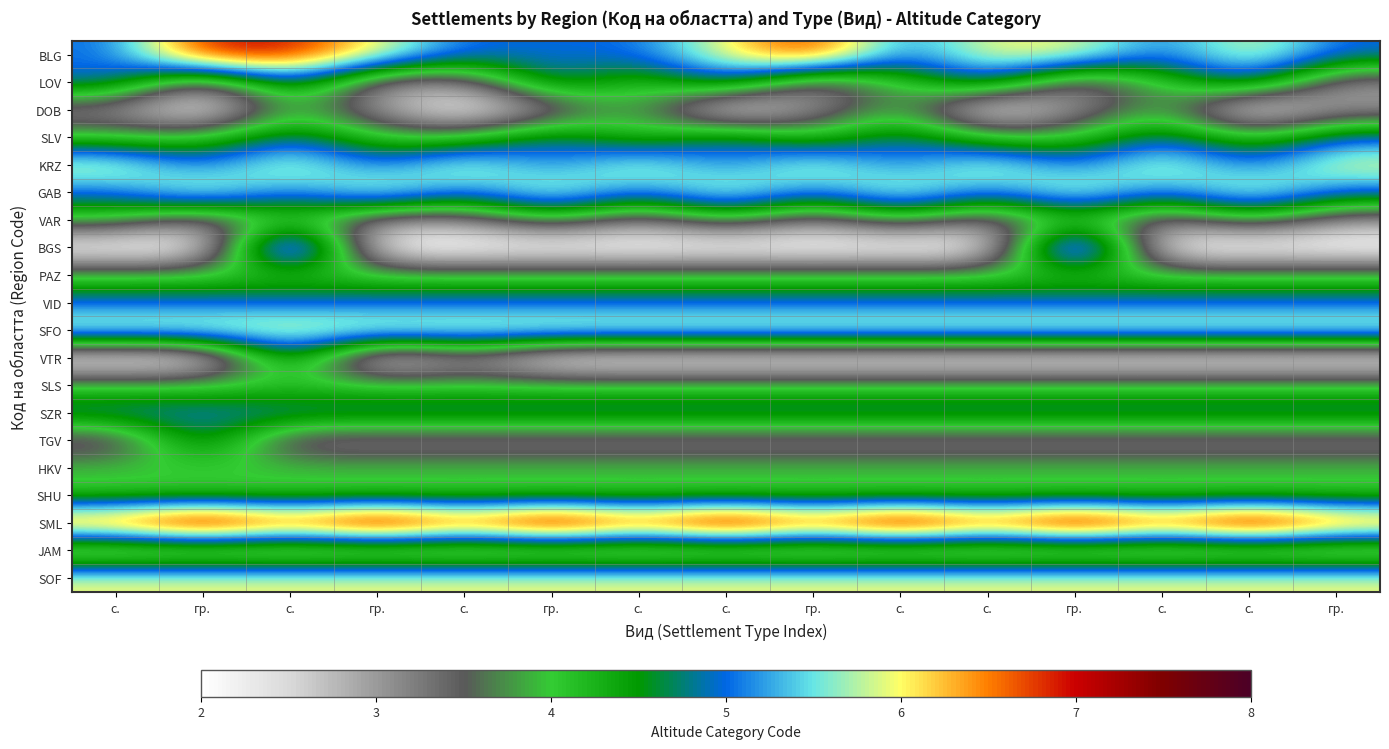

Reading right to left, extract all data points from this chart.

BLG: гр.=5	с.=6	с.=5	гр.=6	с.=6	с.=5	гр.=7	с.=6	с.=5	гр.=5	с.=5	гр.=6	с.=7	гр.=7	с.=5
LOV: гр.=3	с.=5	с.=4	гр.=3	с.=5	с.=4	гр.=3	с.=5	с.=4	гр.=5	с.=3	гр.=3	с.=5	гр.=3	с.=5
DOB: гр.=3	с.=2	с.=4	гр.=3	с.=2	с.=4	гр.=3	с.=2	с.=4	гр.=3	с.=2	гр.=3	с.=4	гр.=2	с.=3
SLV: гр.=5	с.=4	с.=5	гр.=4	с.=4	с.=5	гр.=4	с.=5	с.=4	гр.=5	с.=4	гр.=4	с.=5	гр.=4	с.=4
KRZ: гр.=6	с.=5	с.=6	гр.=5	с.=6	с.=5	гр.=6	с.=5	с.=6	гр.=5	с.=6	гр.=5	с.=6	гр.=5	с.=6
GAB: гр.=5	с.=6	с.=5	гр.=6	с.=5	с.=6	гр.=5	с.=6	с.=5	гр.=6	с.=5	гр.=6	с.=5	гр.=6	с.=5
VAR: гр.=3	с.=4	с.=3	гр.=4	с.=3	с.=4	гр.=3	с.=4	с.=3	гр.=4	с.=3	гр.=3	с.=4	гр.=3	с.=4
BGS: гр.=2	с.=2	с.=2	гр.=7	с.=2	с.=2	гр.=2	с.=2	с.=2	гр.=2	с.=2	гр.=2	с.=7	гр.=2	с.=2
PAZ: гр.=4	с.=4	с.=4	гр.=4	с.=4	с.=4	гр.=4	с.=4	с.=4	гр.=4	с.=4	гр.=4	с.=4	гр.=4	с.=4
VID: гр.=5	с.=5	с.=5	гр.=5	с.=5	с.=5	гр.=5	с.=5	с.=5	гр.=5	с.=5	гр.=5	с.=5	гр.=5	с.=5
SFO: гр.=6	с.=6	с.=6	гр.=6	с.=6	с.=6	гр.=6	с.=6	с.=6	гр.=6	с.=6	гр.=6	с.=6	гр.=6	с.=6
VTR: гр.=2	с.=2	с.=2	гр.=2	с.=2	с.=2	гр.=2	с.=2	с.=2	гр.=2	с.=3	гр.=2	с.=5	гр.=2	с.=2
SLS: гр.=4	с.=4	с.=4	гр.=4	с.=4	с.=4	гр.=4	с.=4	с.=4	гр.=4	с.=4	гр.=4	с.=4	гр.=4	с.=4
SZR: гр.=5	с.=5	с.=5	гр.=5	с.=5	с.=5	гр.=5	с.=5	с.=5	гр.=5	с.=5	гр.=5	с.=5	гр.=5	с.=5
TGV: гр.=3	с.=3	с.=3	гр.=3	с.=3	с.=3	гр.=3	с.=3	с.=3	гр.=3	с.=3	гр.=3	с.=3	гр.=5	с.=3
HKV: гр.=4	с.=4	с.=4	гр.=4	с.=4	с.=4	гр.=4	с.=4	с.=4	гр.=4	с.=4	гр.=4	с.=4	гр.=4	с.=4
SHU: гр.=4	с.=4	с.=4	гр.=4	с.=4	с.=4	гр.=4	с.=4	с.=4	гр.=4	с.=4	гр.=4	с.=4	гр.=4	с.=4
SML: гр.=7	с.=8	с.=7	гр.=8	с.=7	с.=8	гр.=7	с.=8	с.=7	гр.=8	с.=7	гр.=8	с.=7	гр.=8	с.=7
JAM: гр.=3	с.=3	с.=3	гр.=3	с.=3	с.=3	гр.=3	с.=3	с.=3	гр.=3	с.=3	гр.=3	с.=3	гр.=3	с.=3
SOF: гр.=6	с.=6	с.=6	гр.=6	с.=6	с.=6	гр.=6	с.=6	с.=6	гр.=6	с.=6	гр.=6	с.=6	гр.=6	с.=6